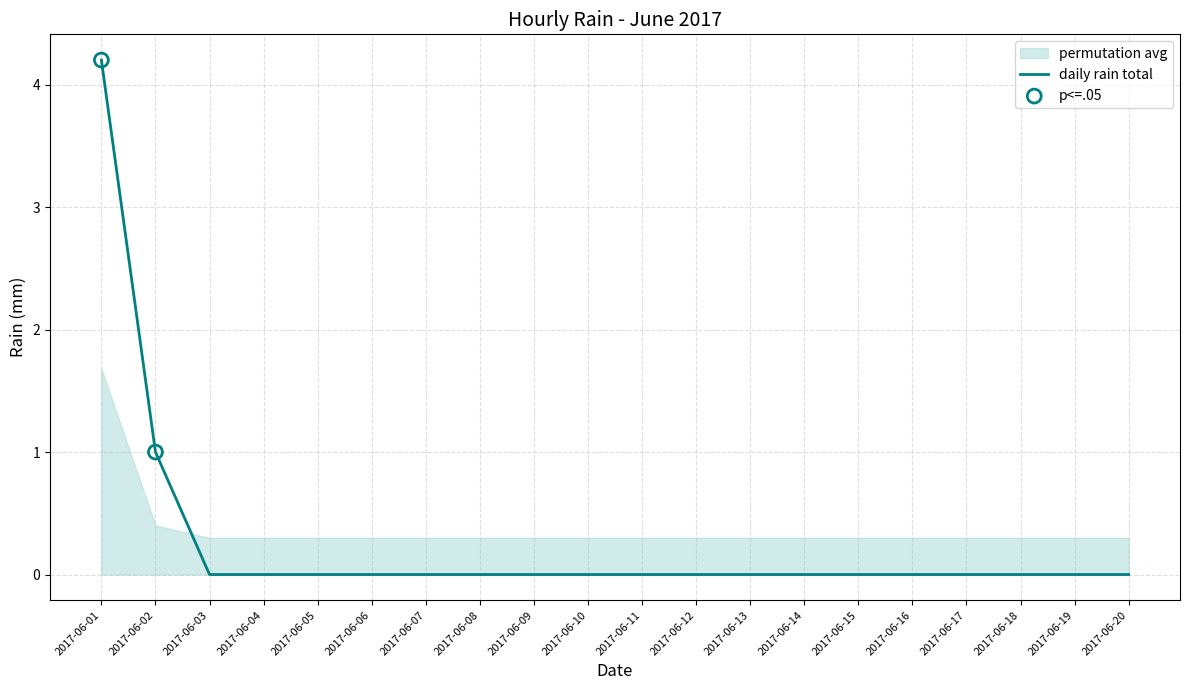

The daily rain total series shows 2.6 at 2017-06-19. True or false?

False